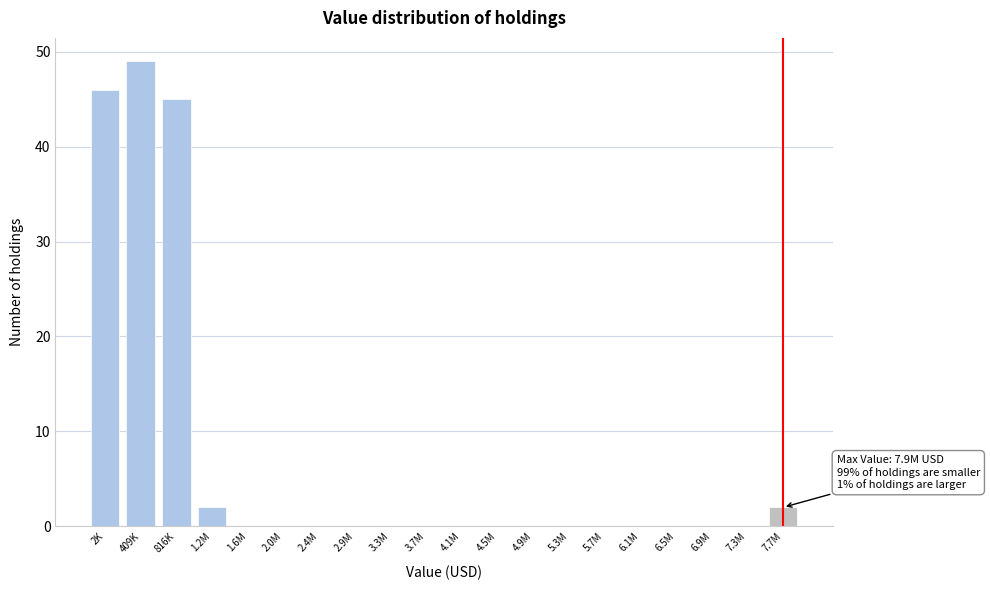

Reading left to right, transcribe all the data shown in this chart.

2K=46	409K=49	816K=45	1.2M=2	1.6M=0	2.0M=0	2.4M=0	2.9M=0	3.3M=0	3.7M=0	4.1M=0	4.5M=0	4.9M=0	5.3M=0	5.7M=0	6.1M=0	6.5M=0	6.9M=0	7.3M=0	7.7M=2